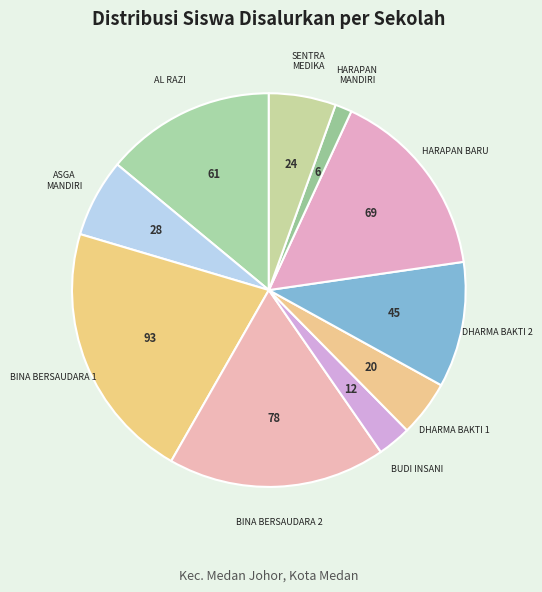

How many segments does this pie chart have?

10